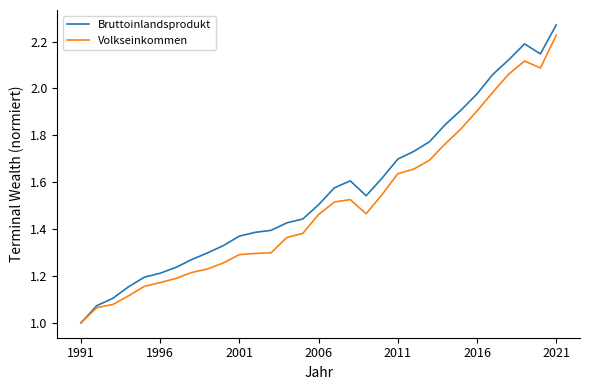

List the series in order of their peak value, highest first.

Bruttoinlandsprodukt, Volkseinkommen